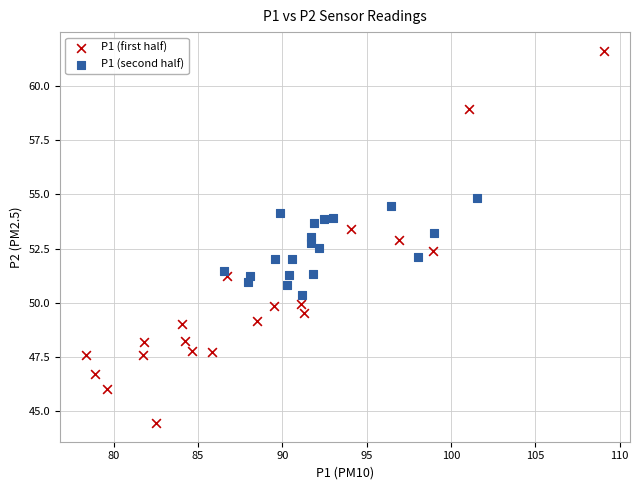

Which series contains the lowest Y value?

P1 (first half)